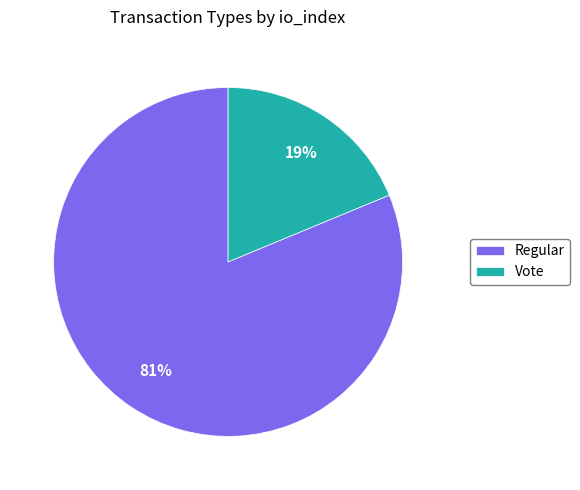

Is the sum of Regular and Vote greater than half?

Yes